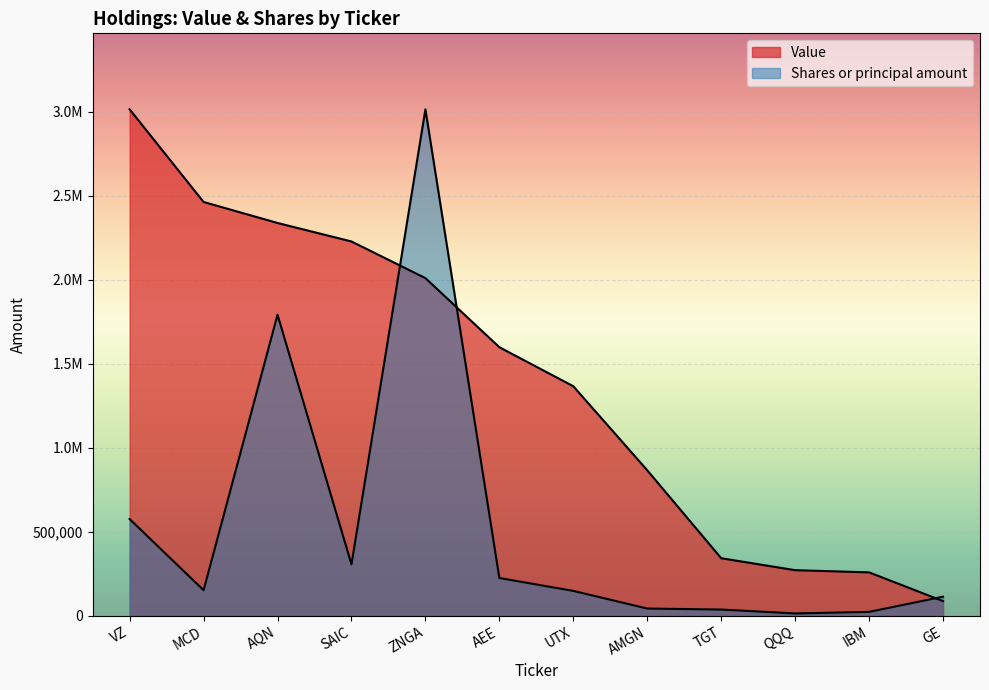

List the series in order of their peak value, lowest first.

Value, Shares or principal amount